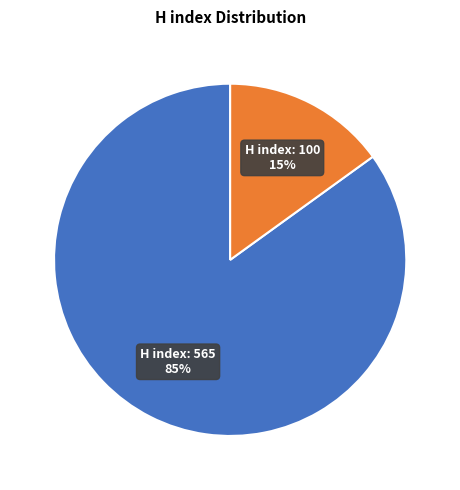

To the nearest percent, what is the difference between the largest and smallest slice percentages?

70%